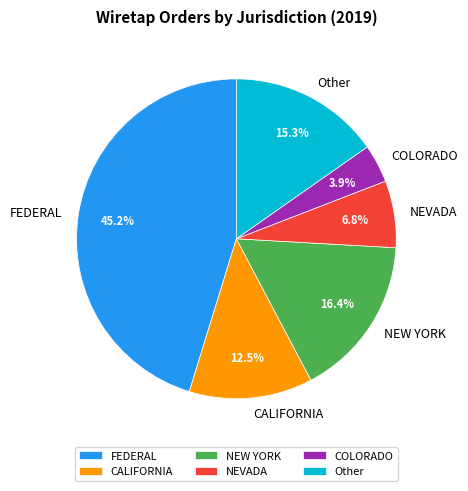

Combined, what portion of the pie is COLORADO and FEDERAL?

49.1%